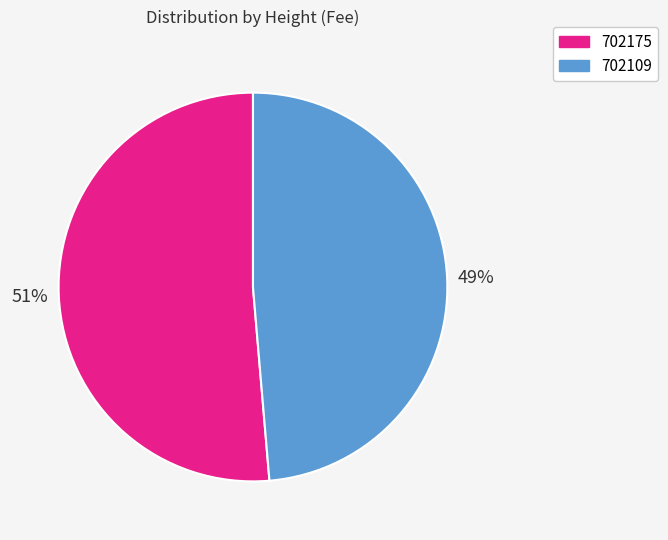

Does 702175 represent more than half of the total?

Yes